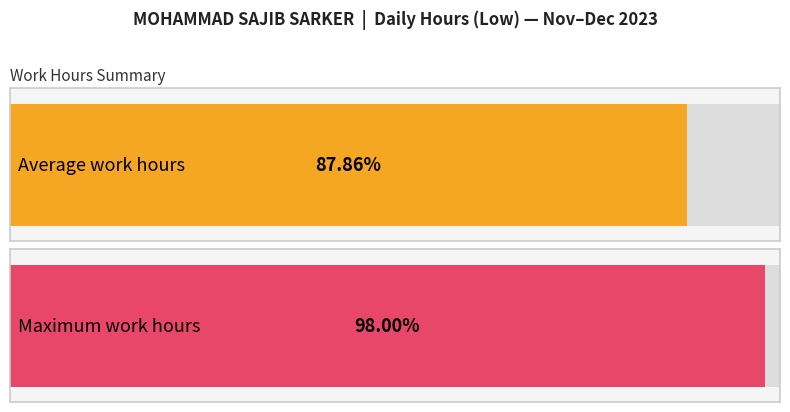

Does the chart contain stacked bars?

No